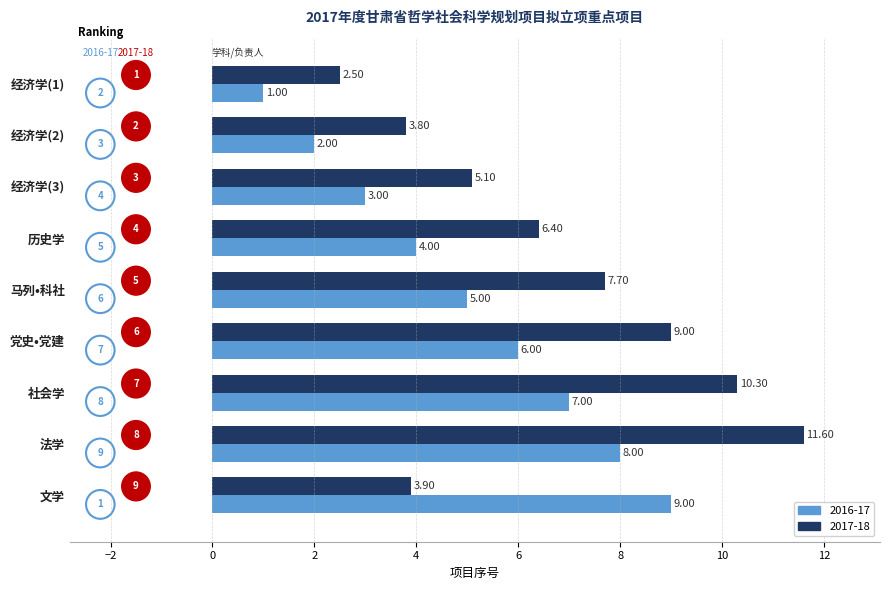

How many data points in 2016-17 are less than 5?

4